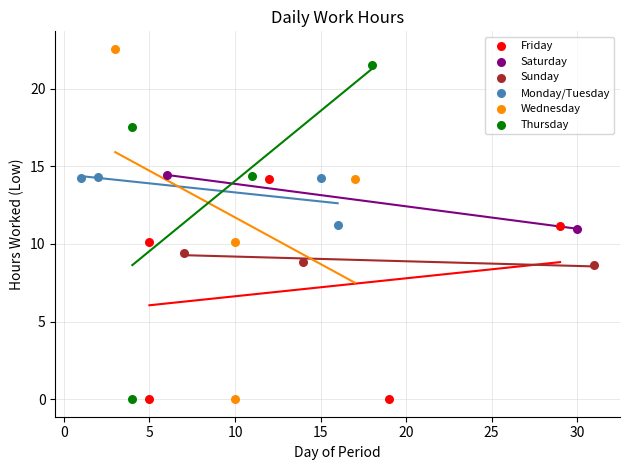

What are all the series names shown in the legend?

Friday, Saturday, Sunday, Monday/Tuesday, Wednesday, Thursday